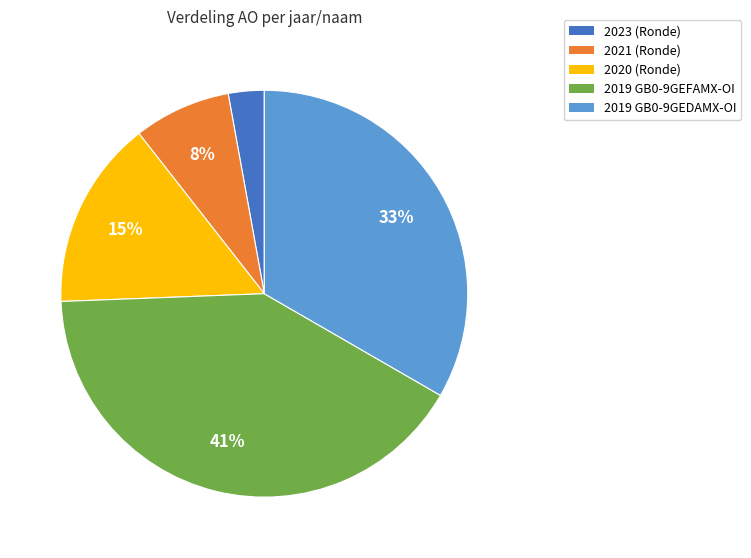

Is there any slice that represents more than half of the pie?

No